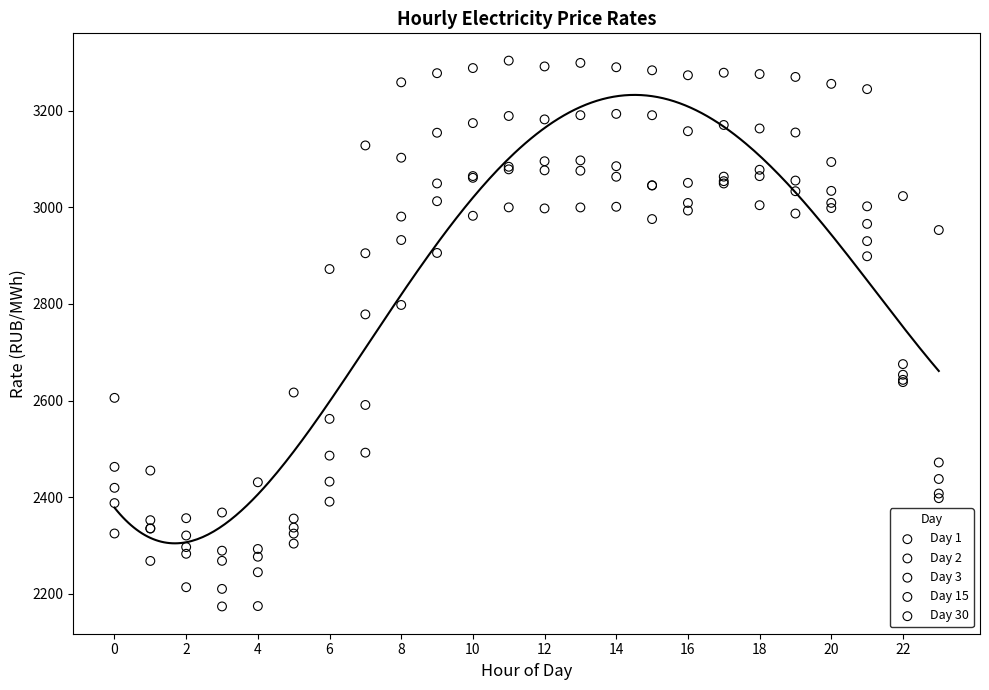

Which series has the widest spread of Y values?

Day 1